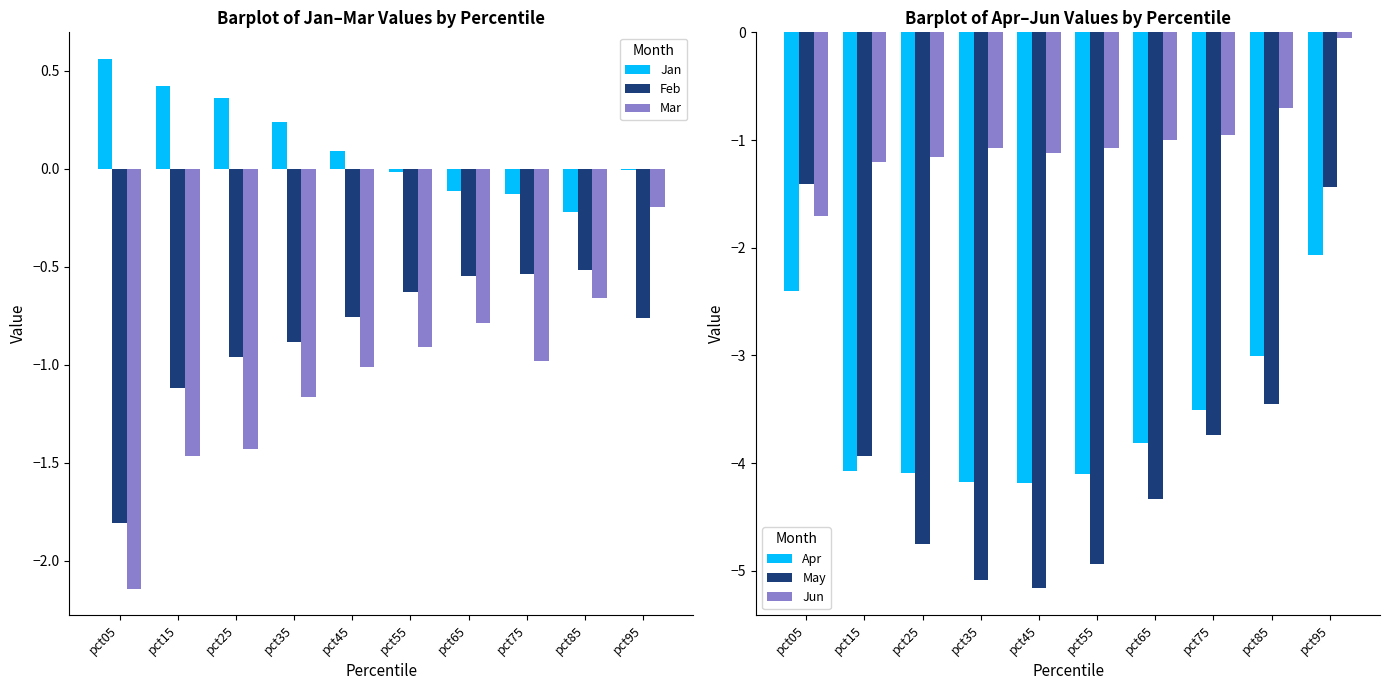

Rank the categories by Jun value from lowest to highest.

pct05, pct15, pct25, pct45, pct55, pct35, pct65, pct75, pct85, pct95